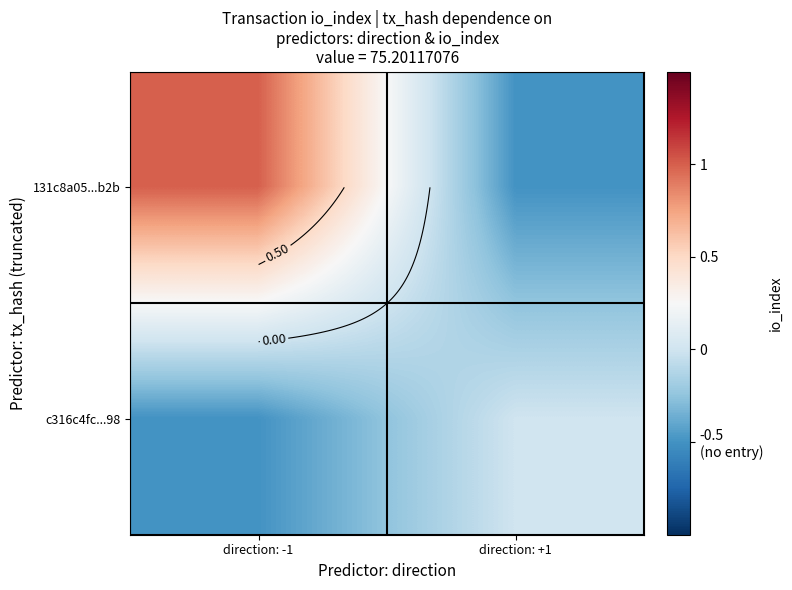

What is the difference between the maximum and minimum values in the 131c8a05...b2b series?

1.5